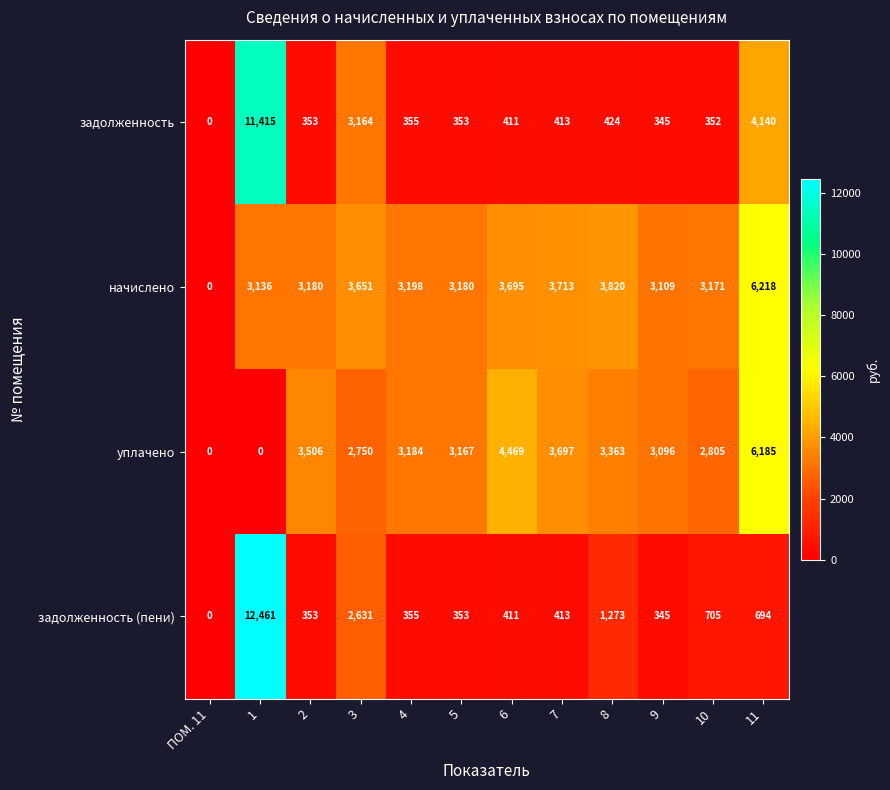

Which series has the largest range (max minus min)?

задолженность (пени)